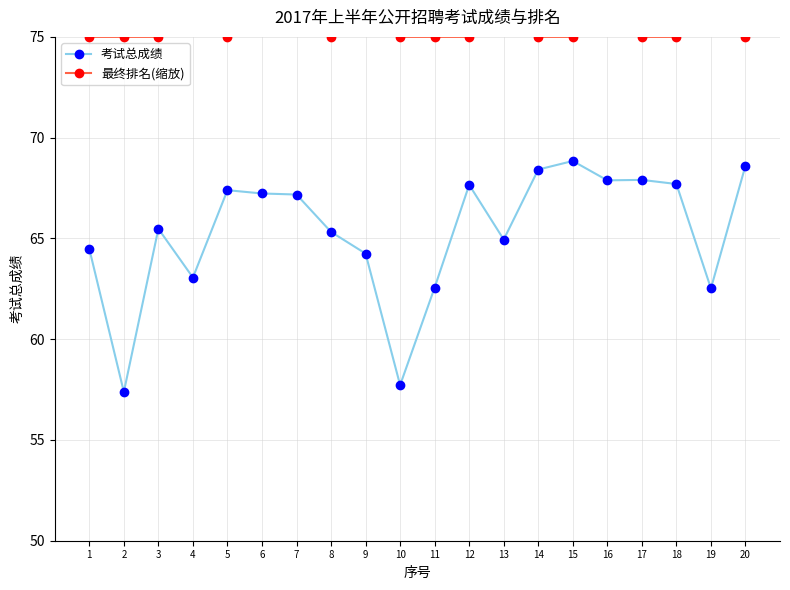

How many lines are shown in the chart?

2